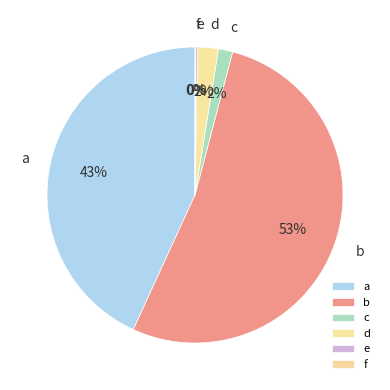

What is the majority slice?

b